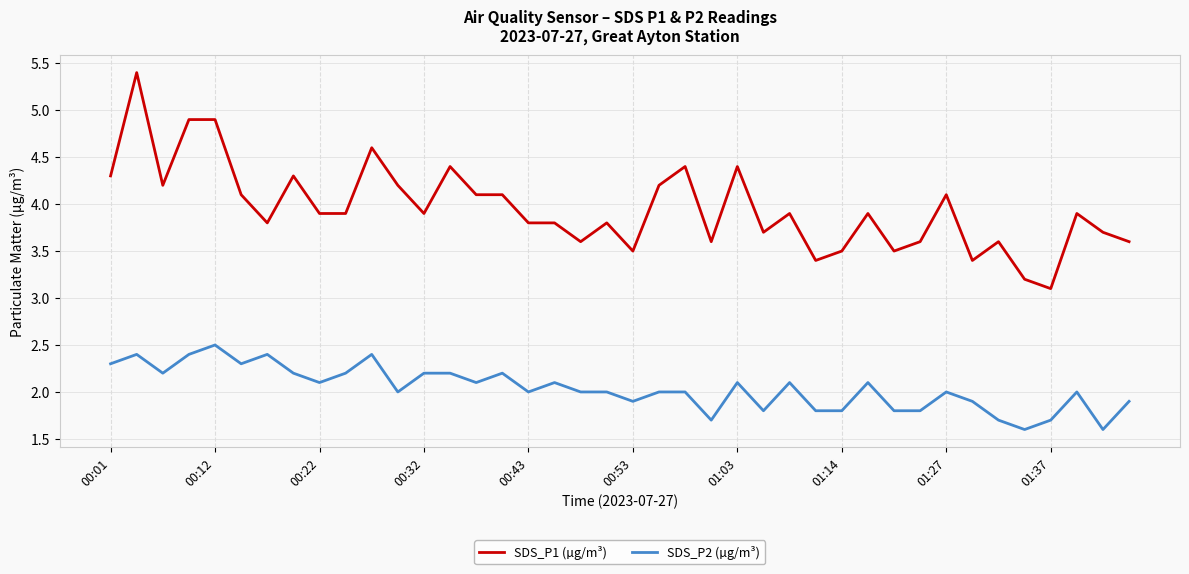

Which series has the largest total across all categories?

SDS_P1 (µg/m³)